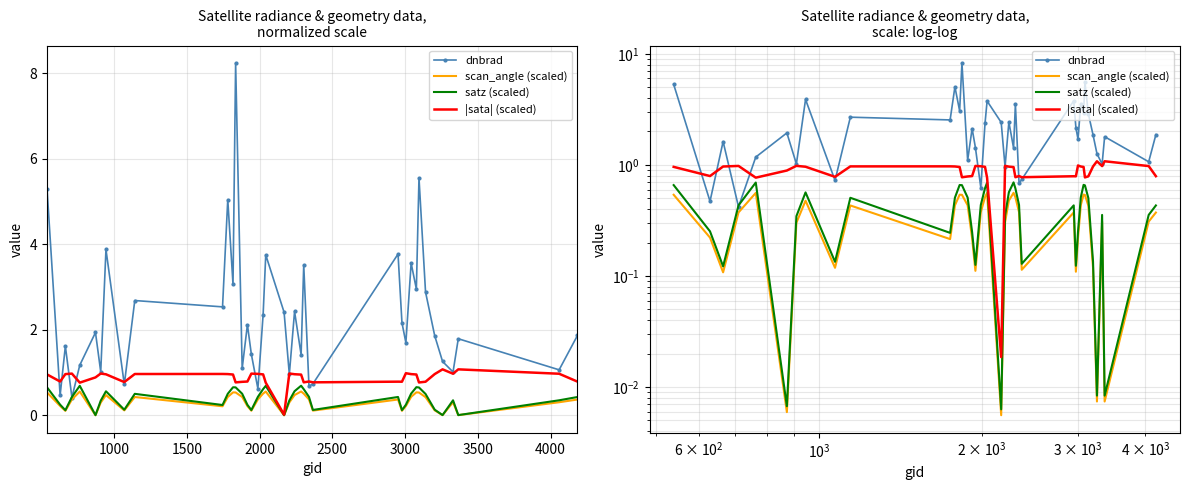

What is the value of the dnbrad point at the 7th from the left?

1.0